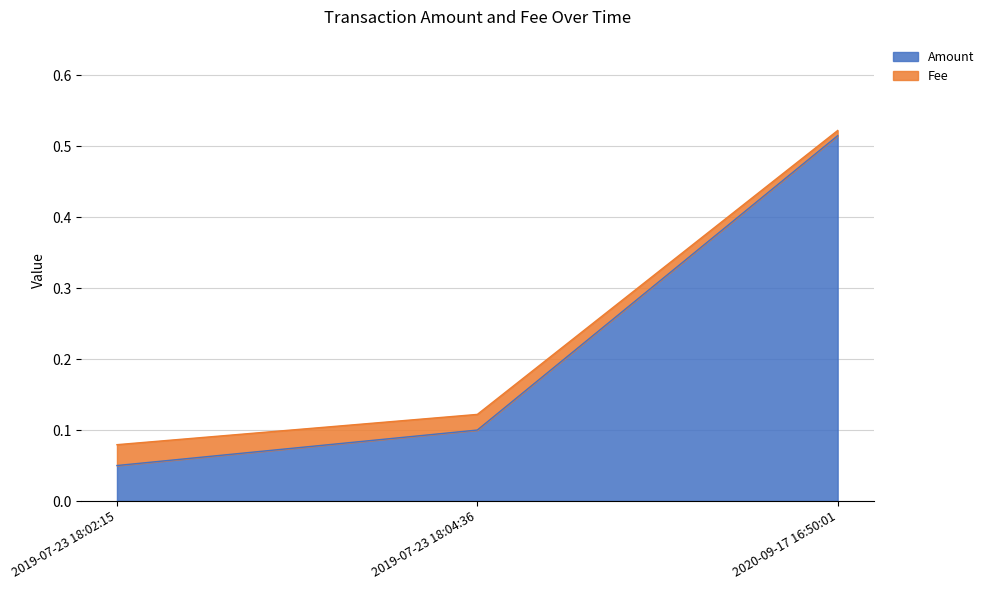

How many lines are shown in the chart?

2